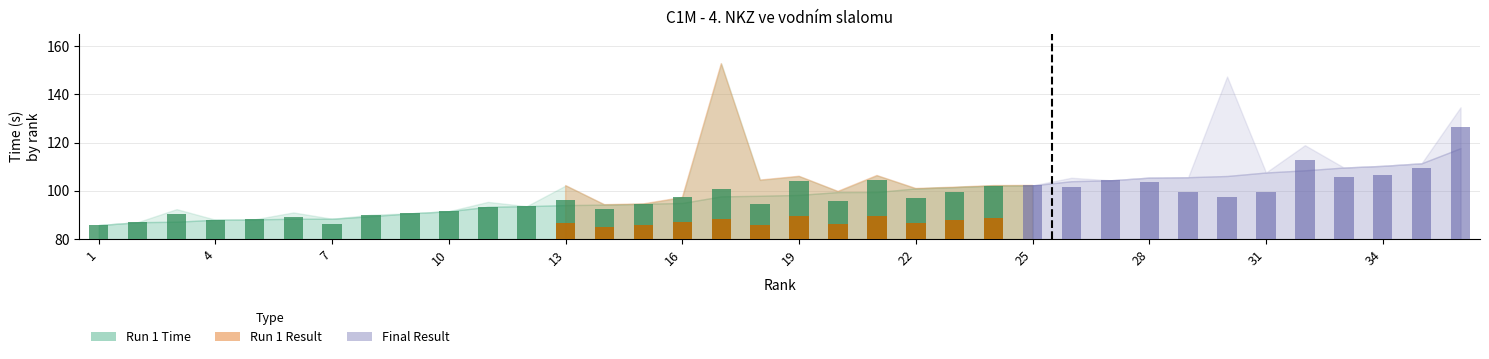

Is the value of Final Result at 27 greater than the value of Run 1 Result at 26?

No